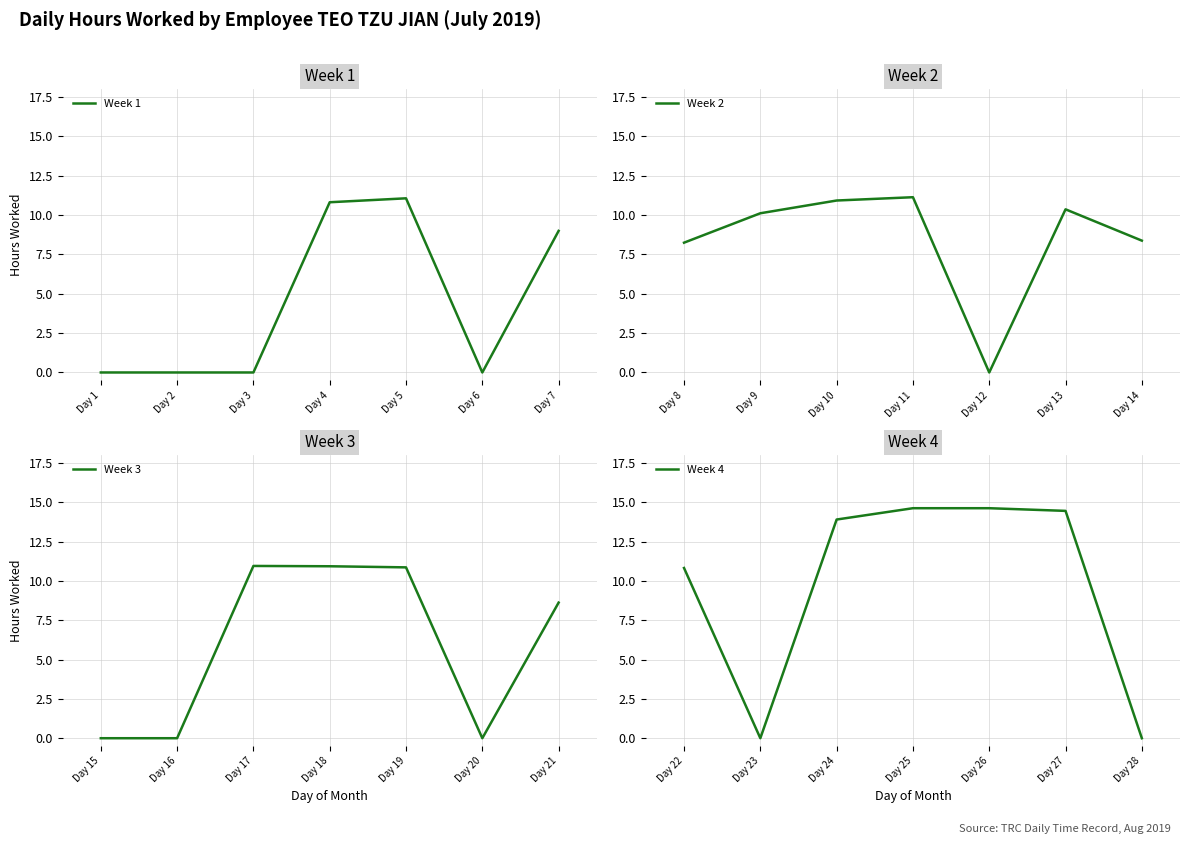

The Week 1 series shows 0.0 at Day 2. True or false?

True